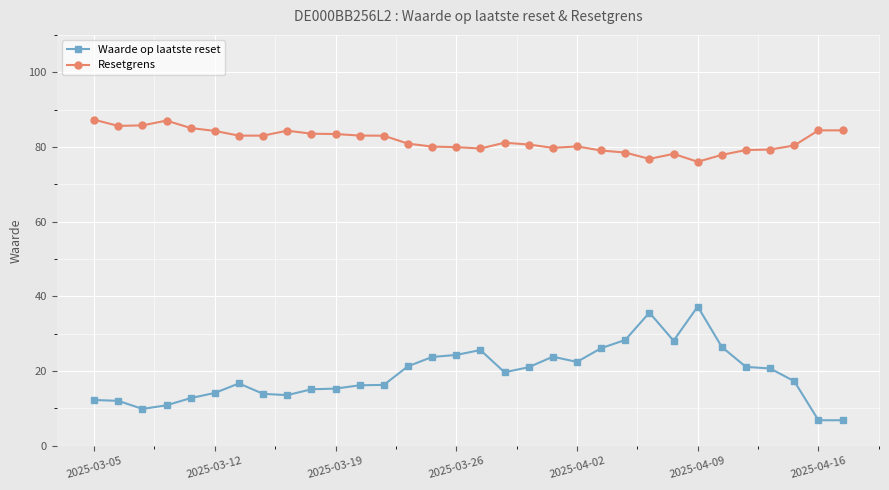

Which series has the largest total across all categories?

Resetgrens